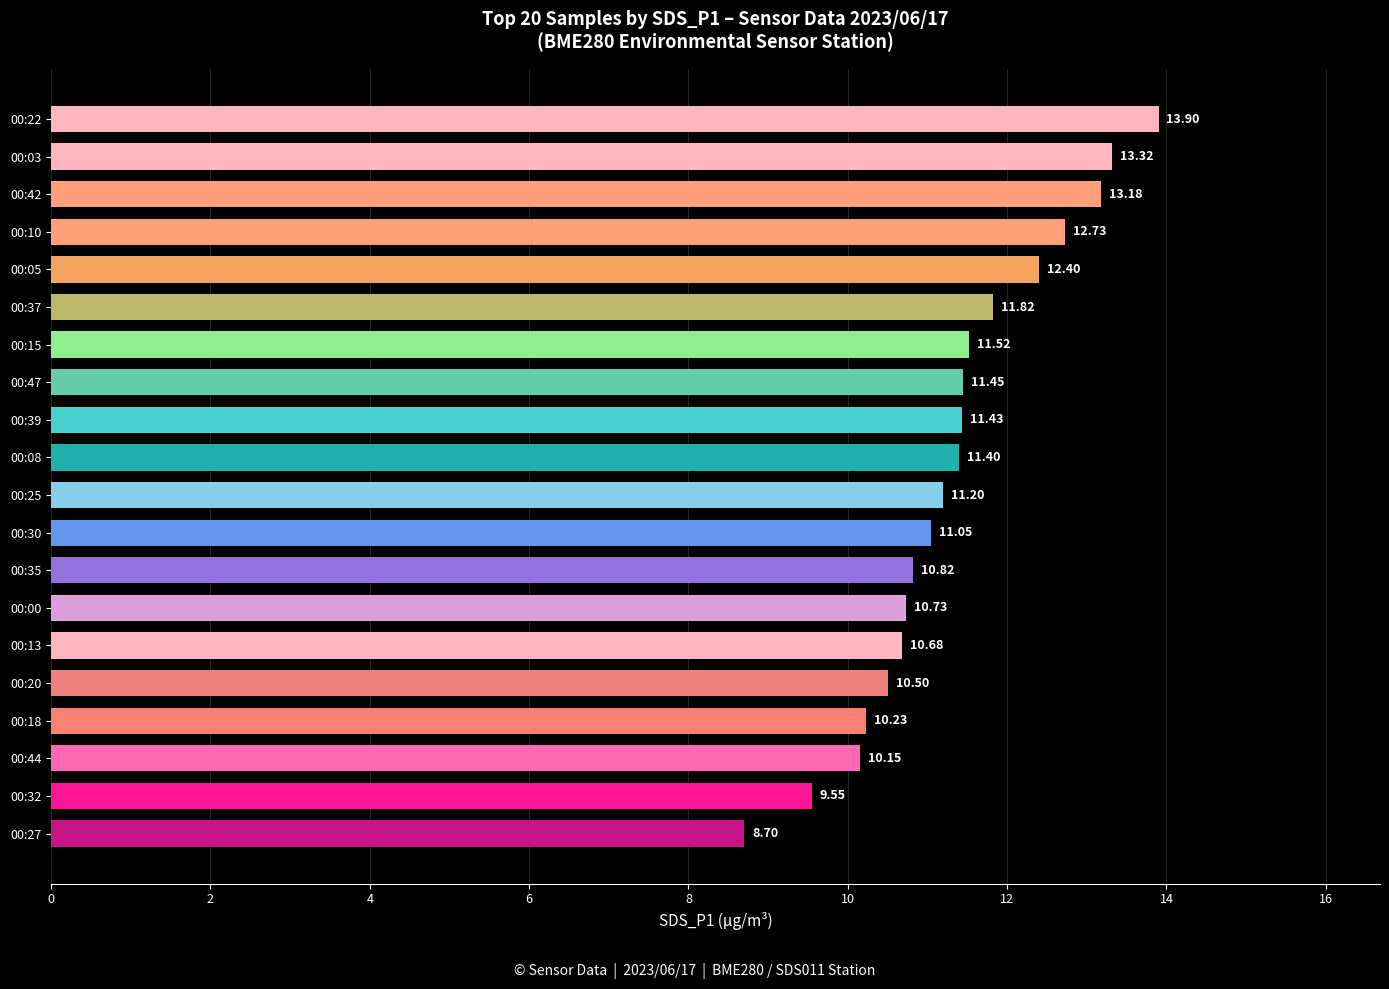

Rank the categories by value from highest to lowest.

00:22, 00:03, 00:42, 00:10, 00:05, 00:37, 00:15, 00:47, 00:39, 00:08, 00:25, 00:30, 00:35, 00:00, 00:13, 00:20, 00:18, 00:44, 00:32, 00:27